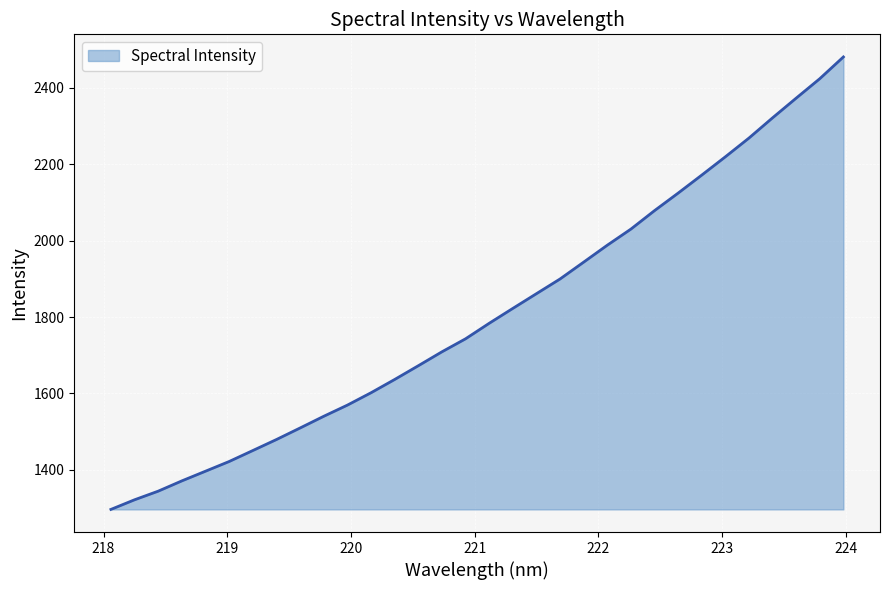

What is the maximum value shown in the chart?

2481.2